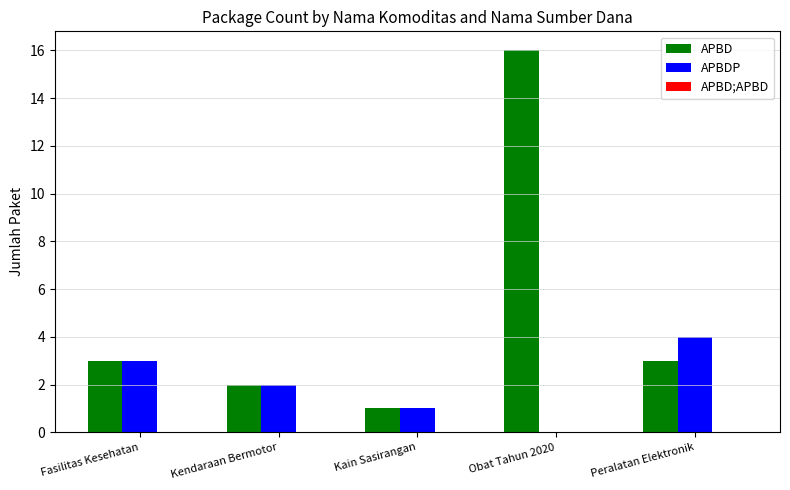

Count the number of categories in the chart.

5